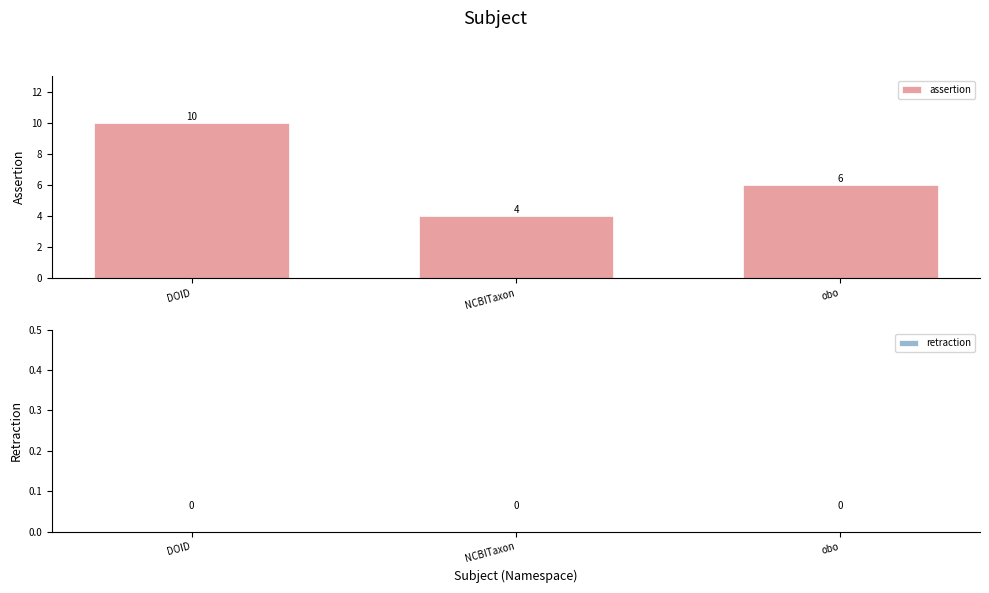

What is the smallest value displayed?

4